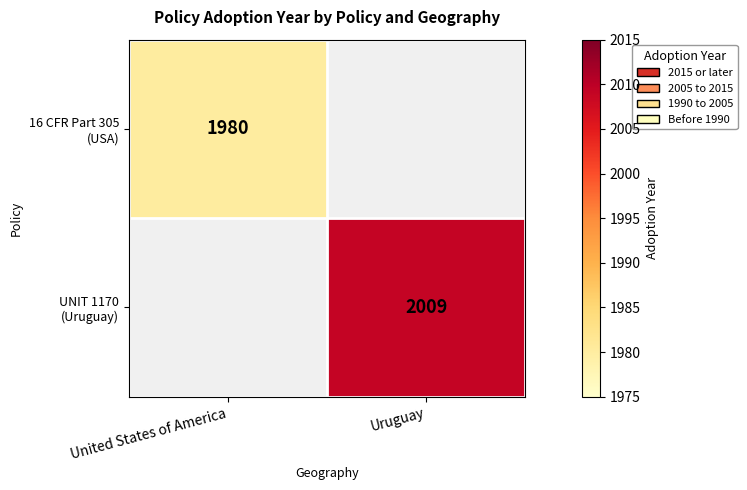

Rank the series at United States of America from highest to lowest value.

16 CFR Part 305 (USA), UNIT 1170 (Uruguay)